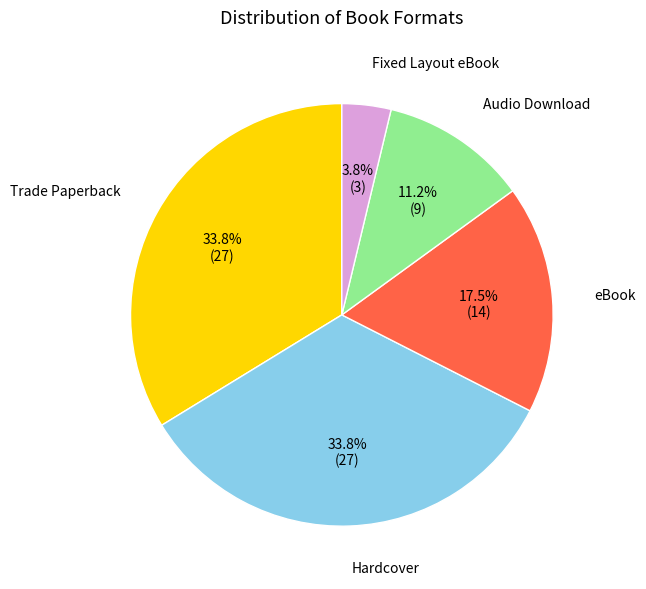

How many segments does this pie chart have?

5